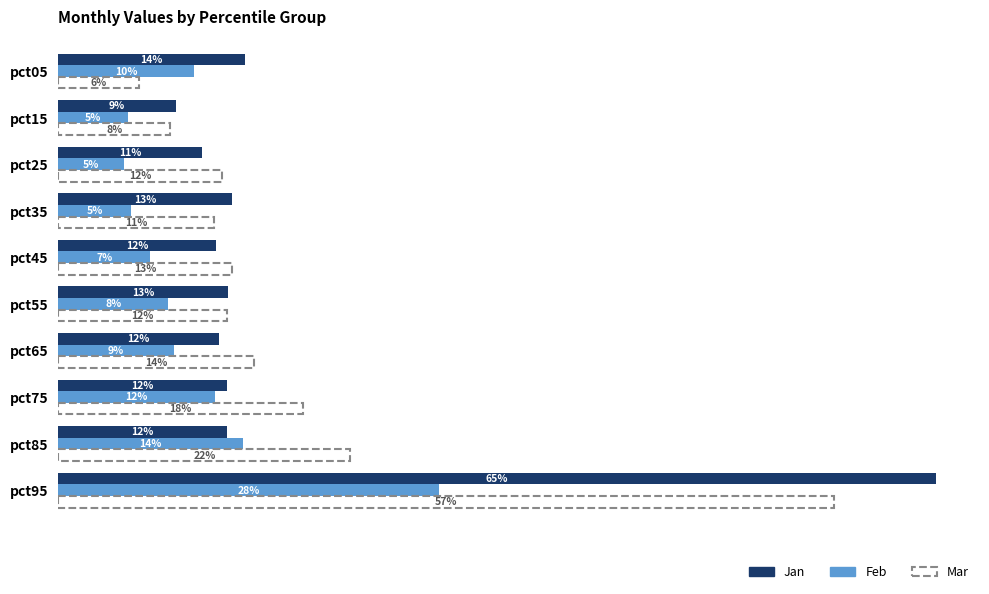

What are all the series names shown in the legend?

Jan, Feb, Mar